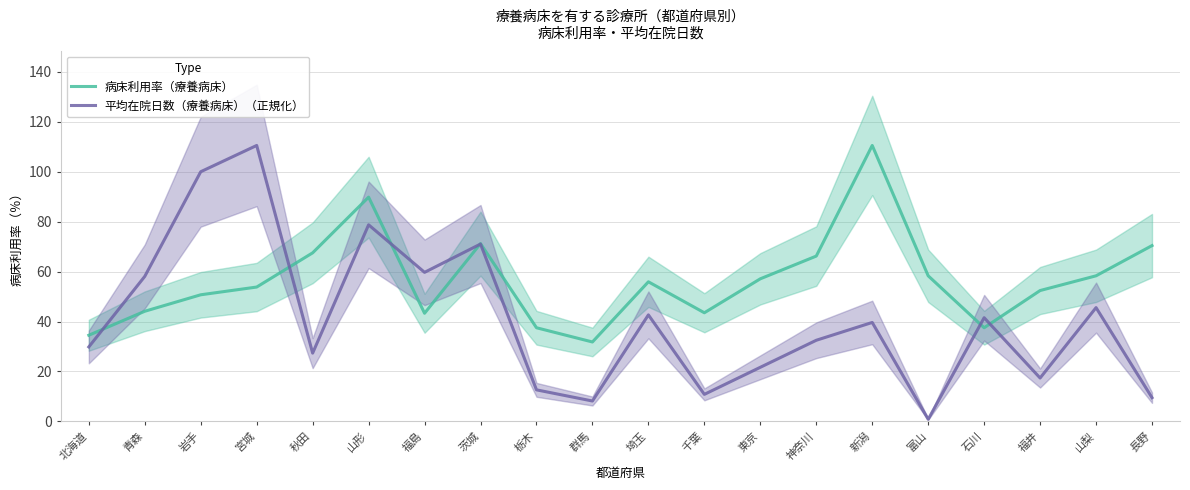

What are all the series names shown in the legend?

病床利用率（療養病床）, 平均在院日数（療養病床）（正規化）